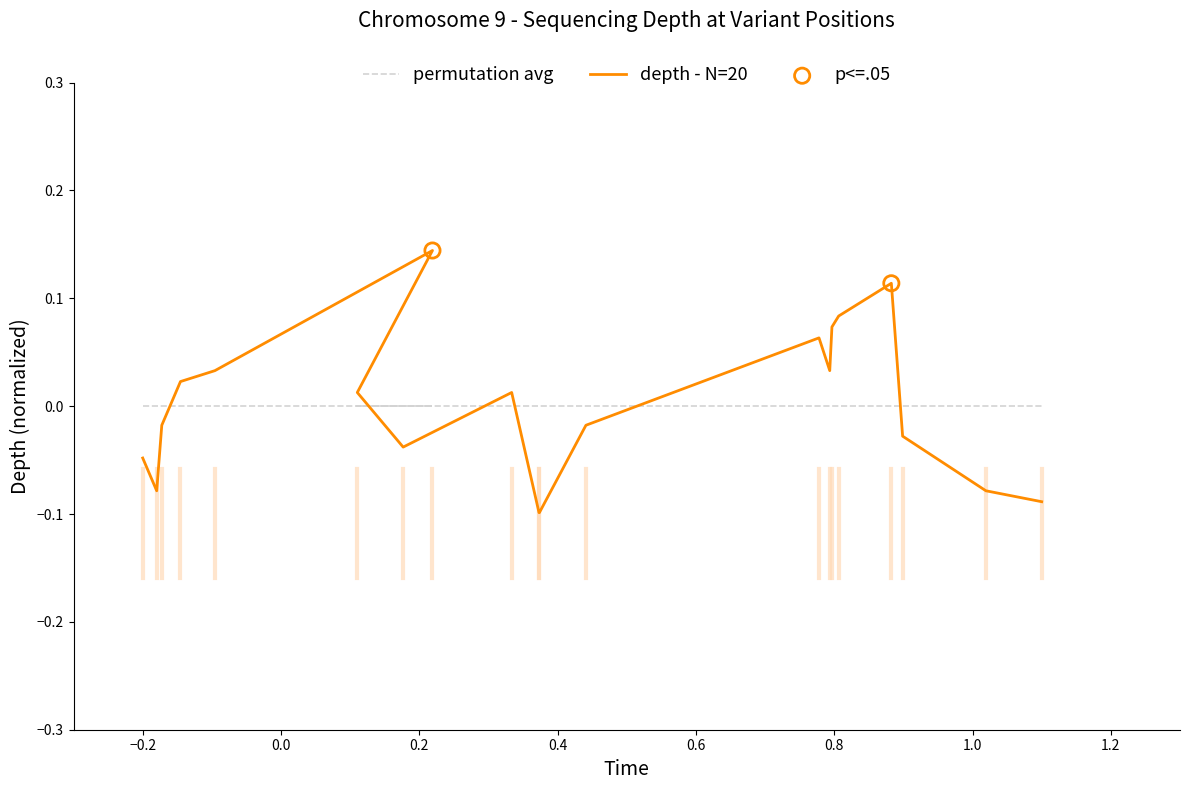

Which series has the widest spread of Y values?

depth - N=20